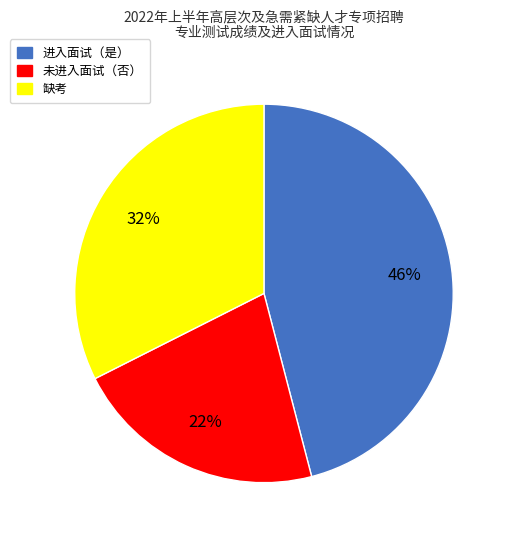

Is there a majority slice in this chart?

No